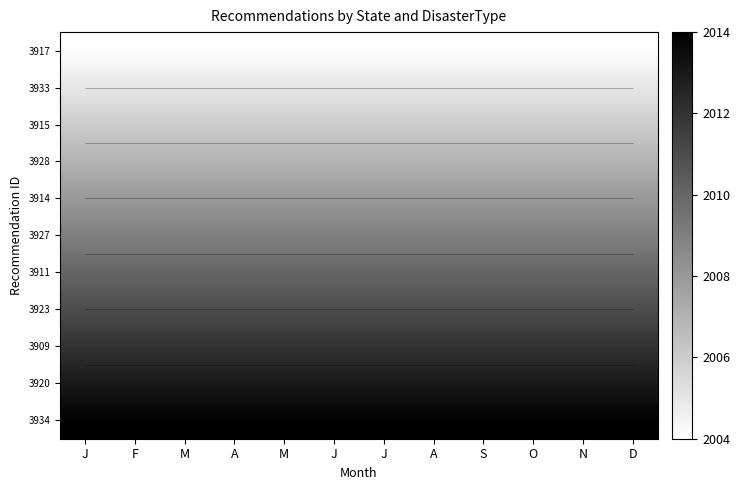

What is the difference between the highest and lowest values at A?

10